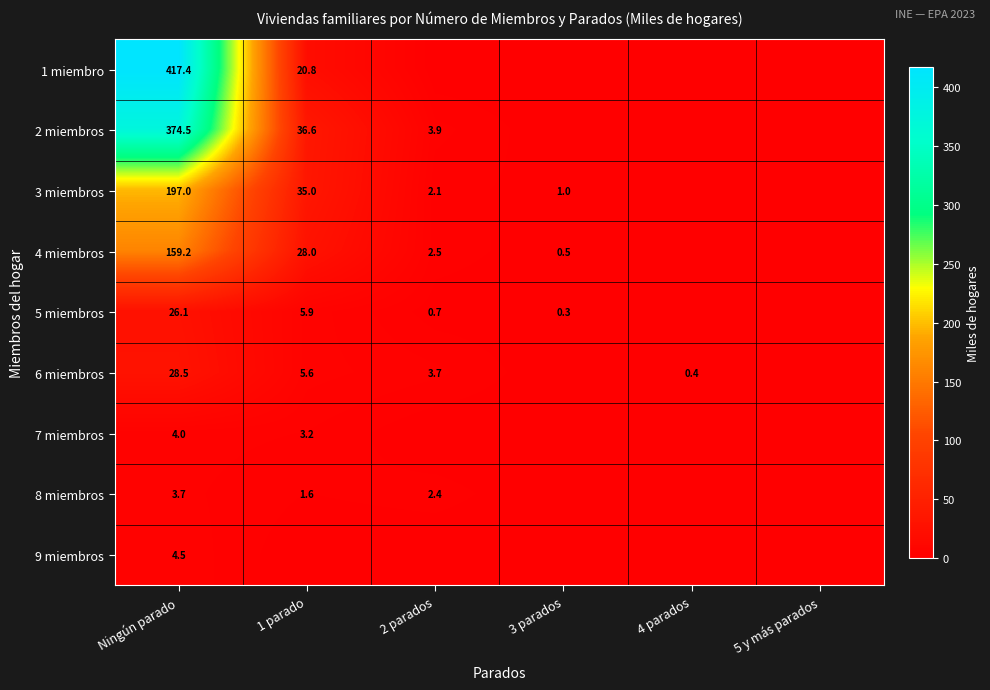

What is the spread (max minus min) of values at 4 parados?

0.4